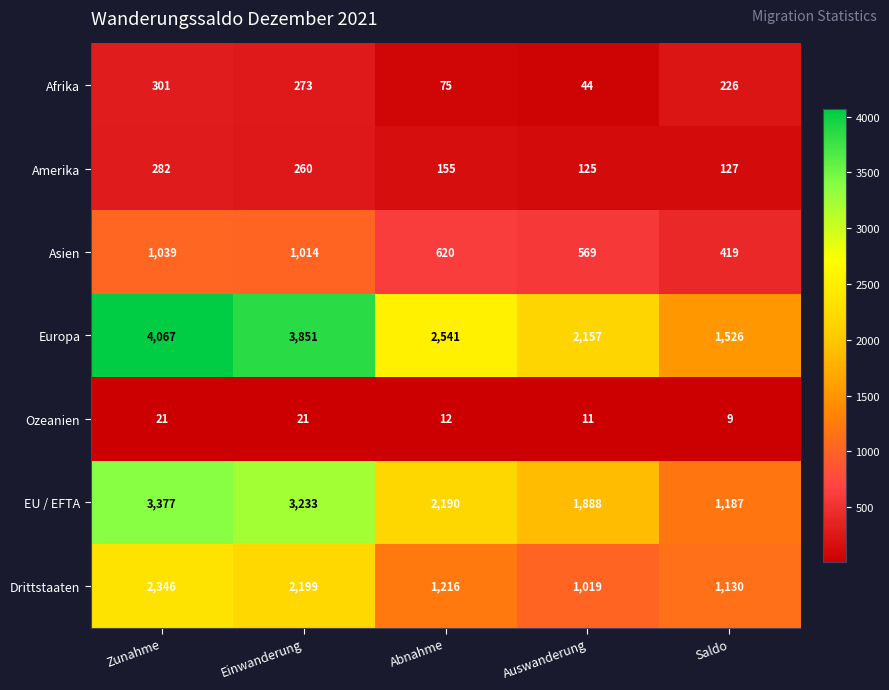

The Drittstaaten series shows 1216 at Abnahme. True or false?

True